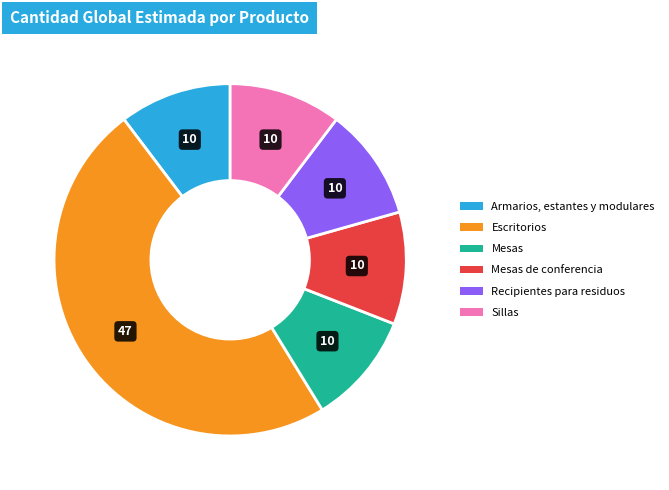

Does Mesas de conferencia represent more than half of the total?

No